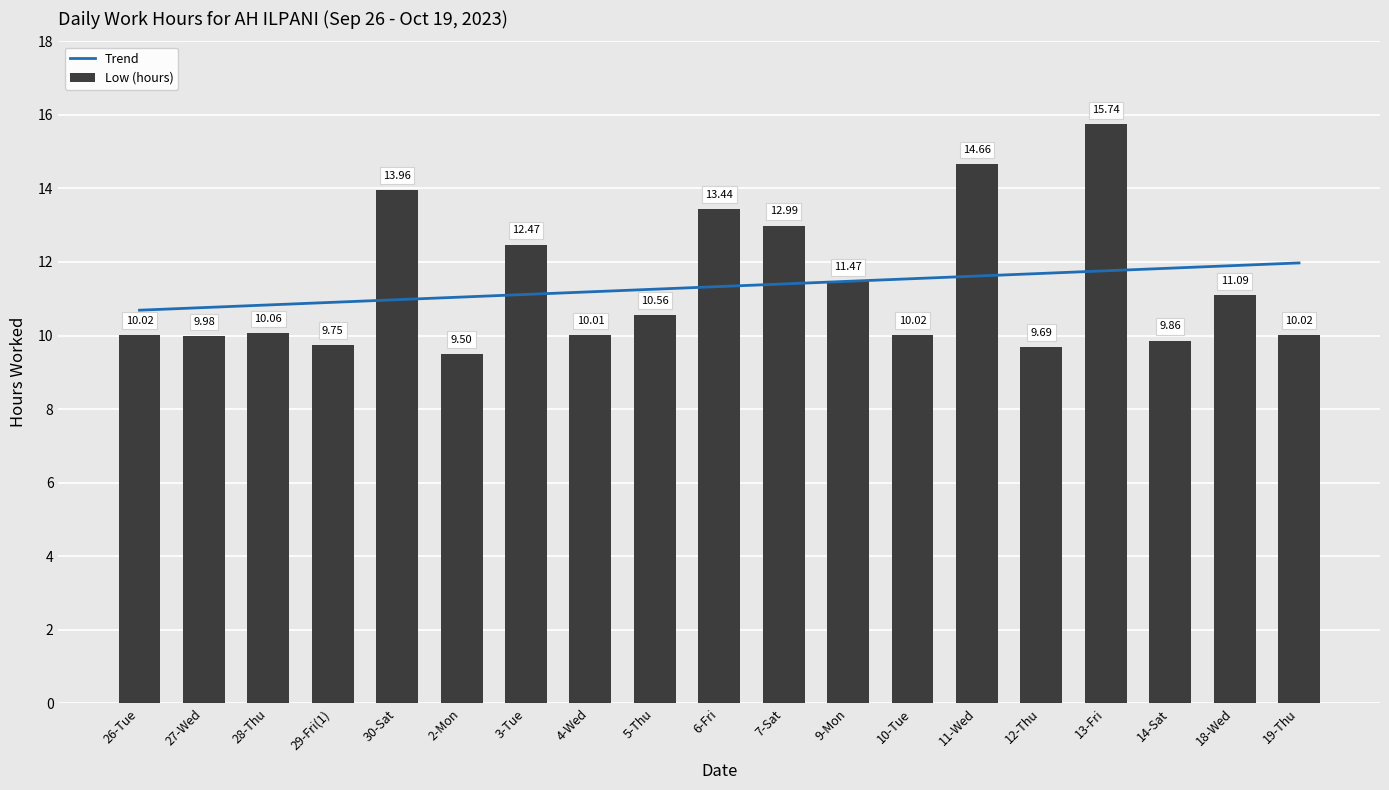

How many data points in Trend are above 11?

14